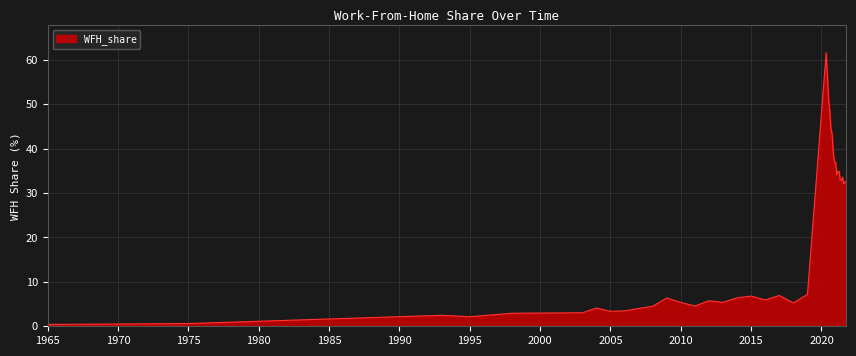

What is the difference between the maximum and minimum values?

61.1